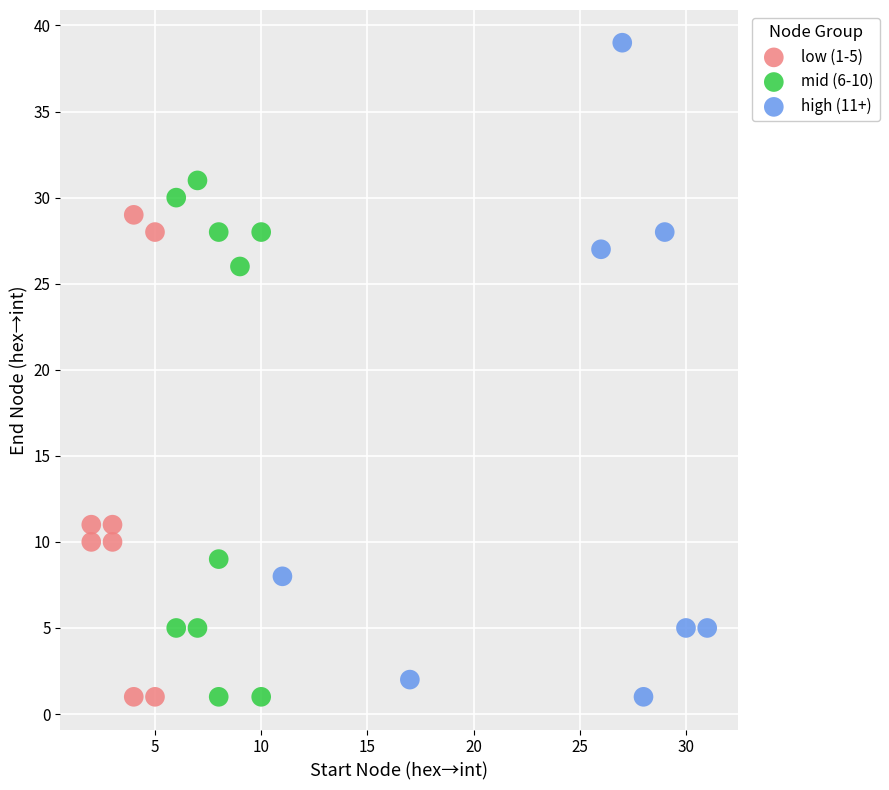

What are all the series names shown in the legend?

low (1-5), mid (6-10), high (11+)